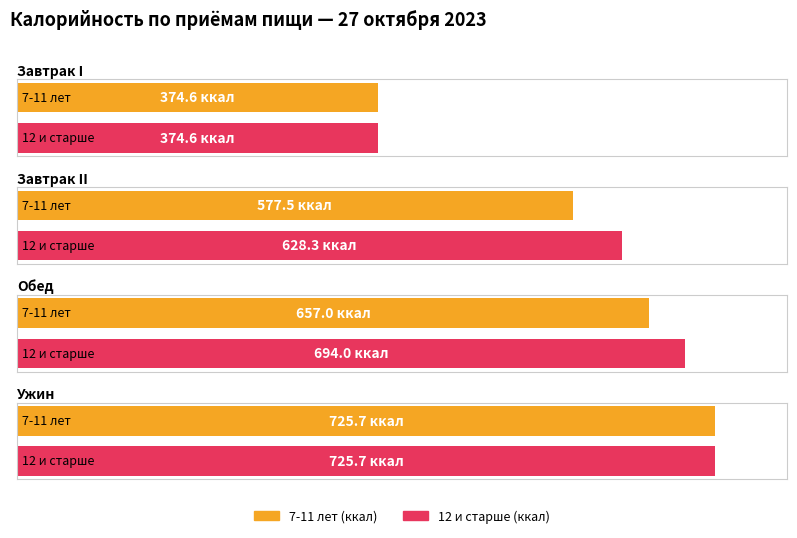

What is the maximum value shown in the chart?

725.7